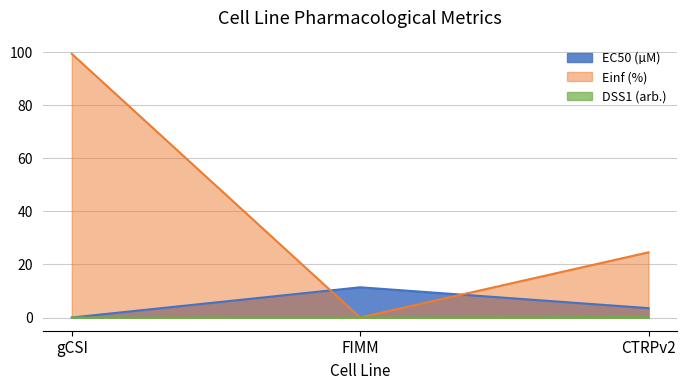

Count the number of categories in the chart.

3